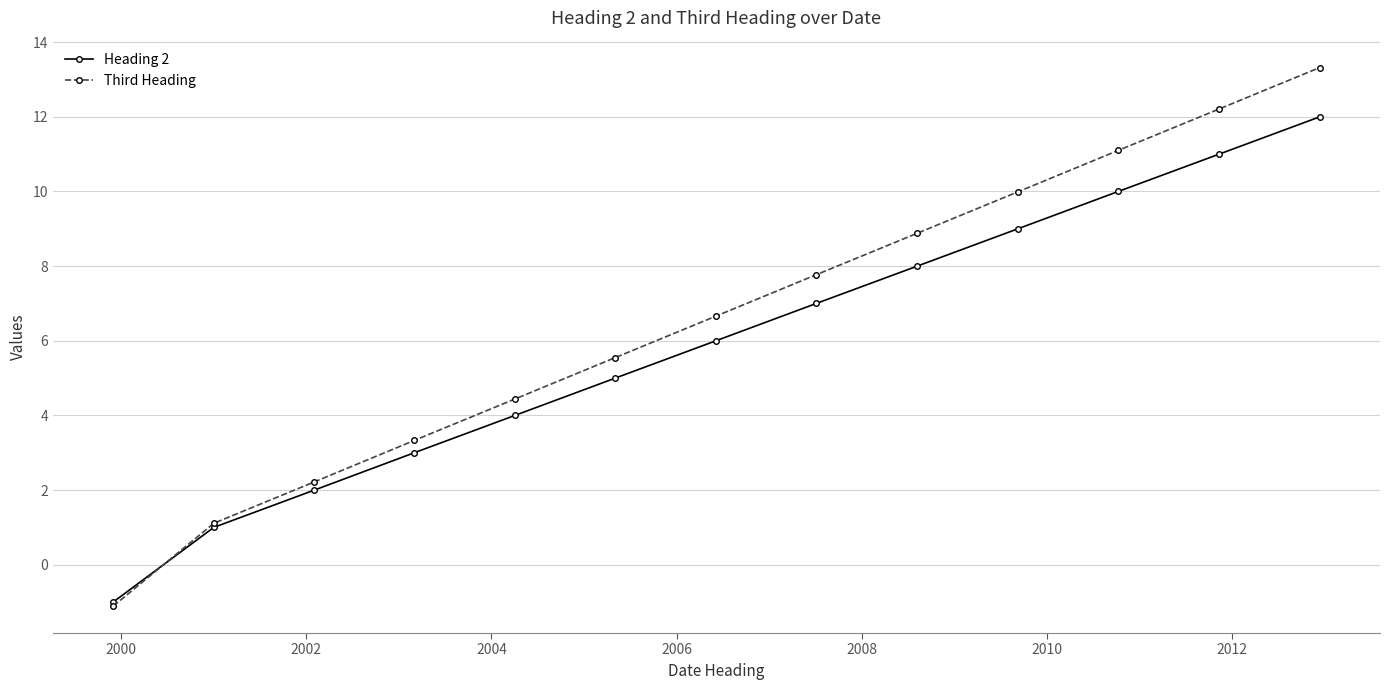

What is the maximum value for Heading 2?

12.0